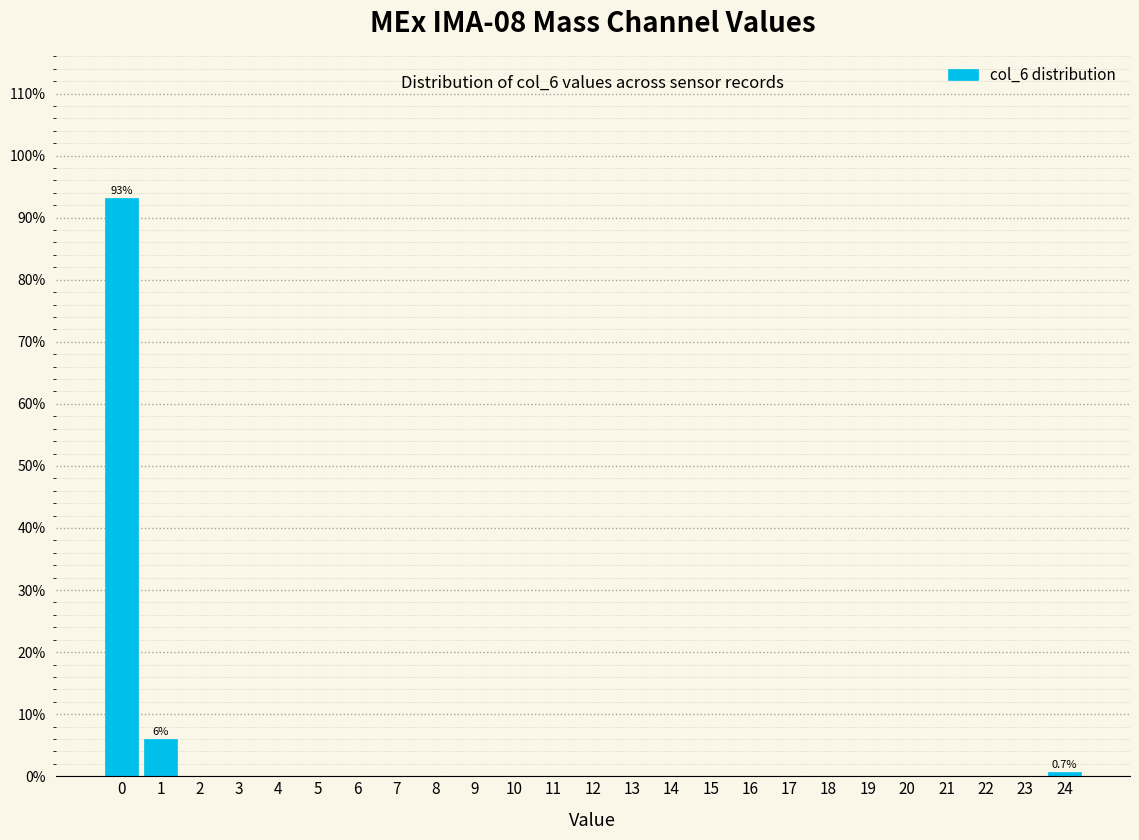

Over which range of the x-axis is the bar tallest?

-0.5 to 0.5